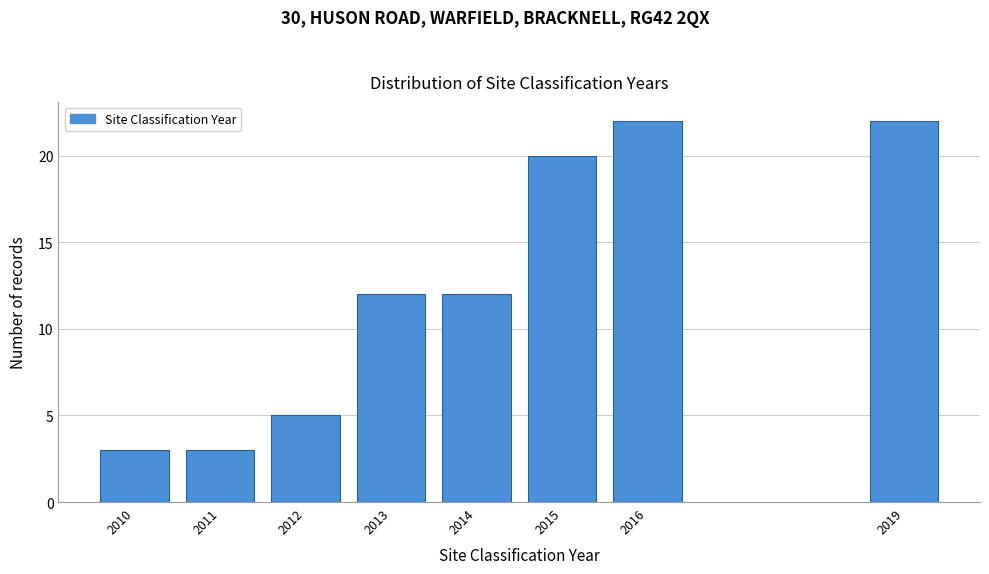

Reading left to right, list all the values displayed in this chart.

3	3	5	12	12	20	22	22